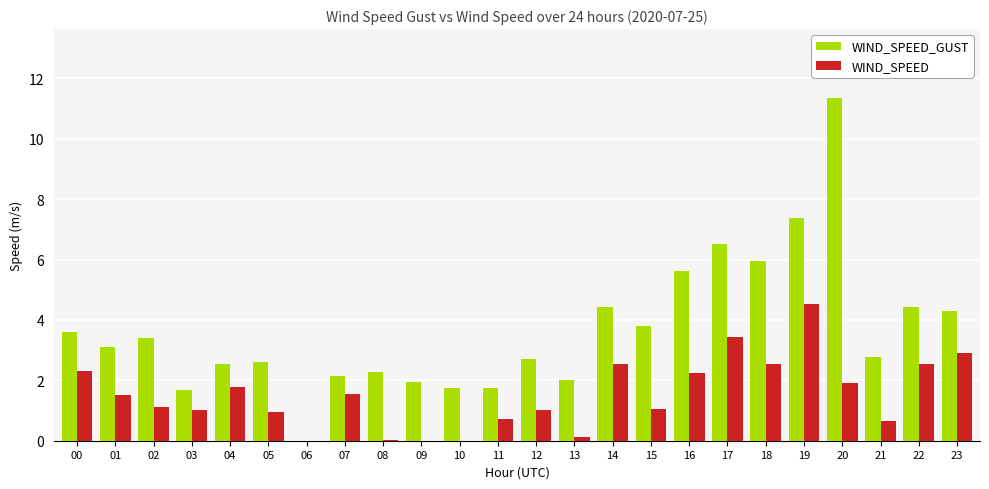

What is the sum of the WIND_SPEED values at 04 and 14?

4.3